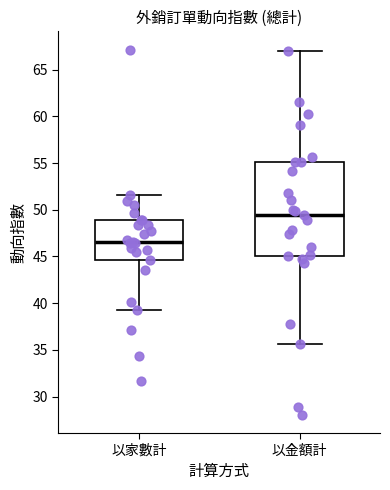

Where does the lower whisker of the box for 以家數計 end on the y-axis? The values are not printed on the chart, so give them approximately, as read against the axis.

39.5